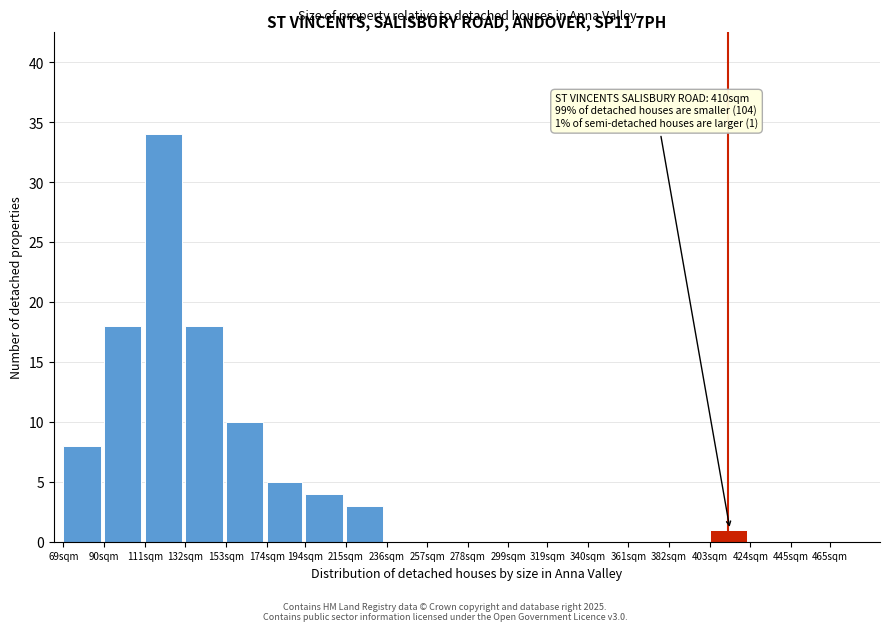

Reading right to left, what are all the values shown in this chart?

465sqm=0	445sqm=0	424sqm=0	403sqm=1	382sqm=0	361sqm=0	340sqm=0	319sqm=0	299sqm=0	278sqm=0	257sqm=0	236sqm=0	215sqm=3	194sqm=4	174sqm=5	153sqm=10	132sqm=18	111sqm=34	90sqm=18	69sqm=8